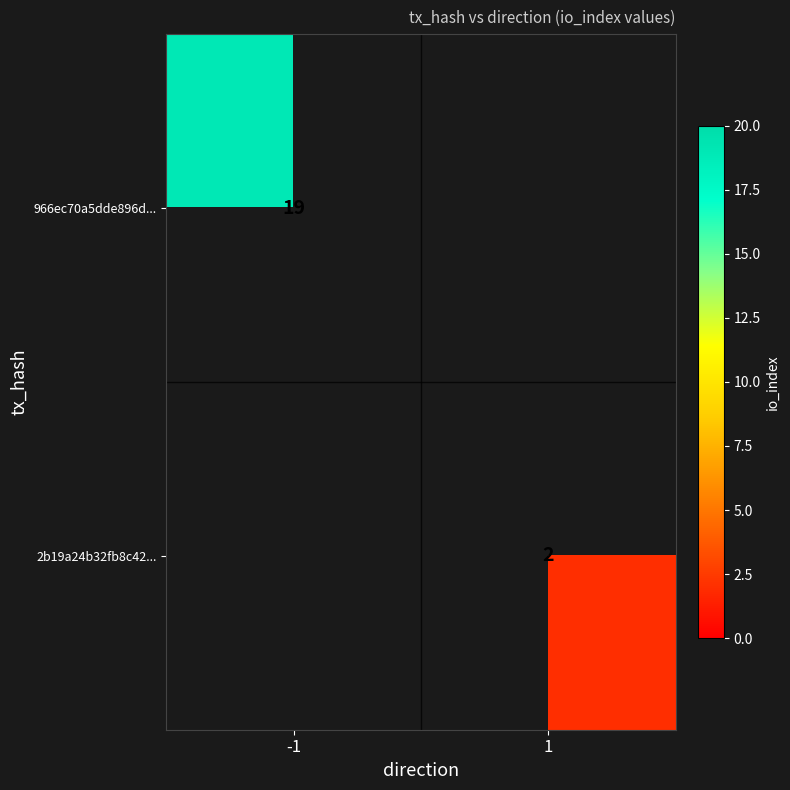

Is the value of 966ec70a5dde896d... at -1 greater than the value of 2b19a24b32fb8c42... at 1?

Yes